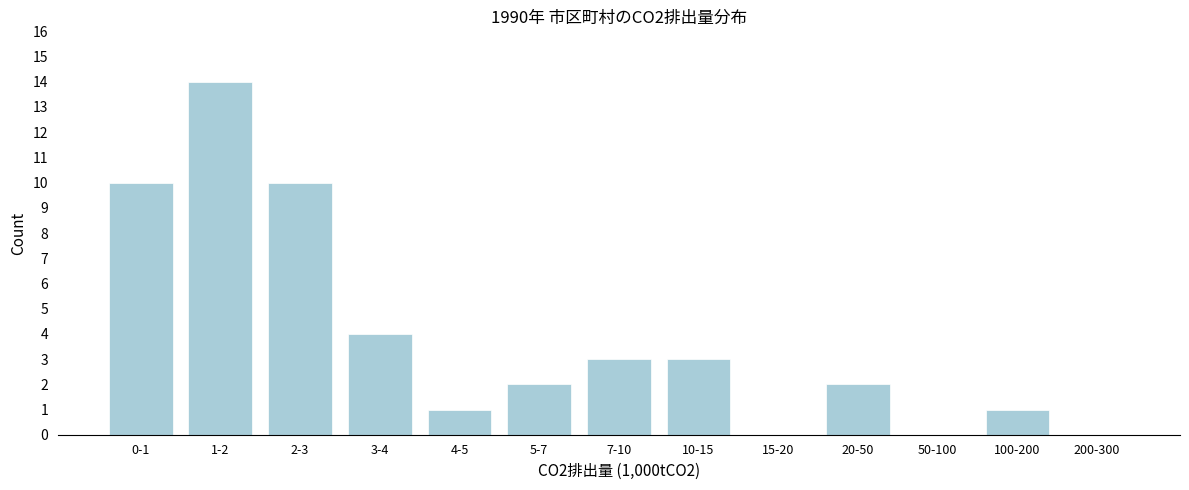

Reading left to right, extract all data points from this chart.

0-1=10	1-2=14	2-3=10	3-4=4	4-5=1	5-7=2	7-10=3	10-15=3	15-20=0	20-50=2	50-100=0	100-200=1	200-300=0